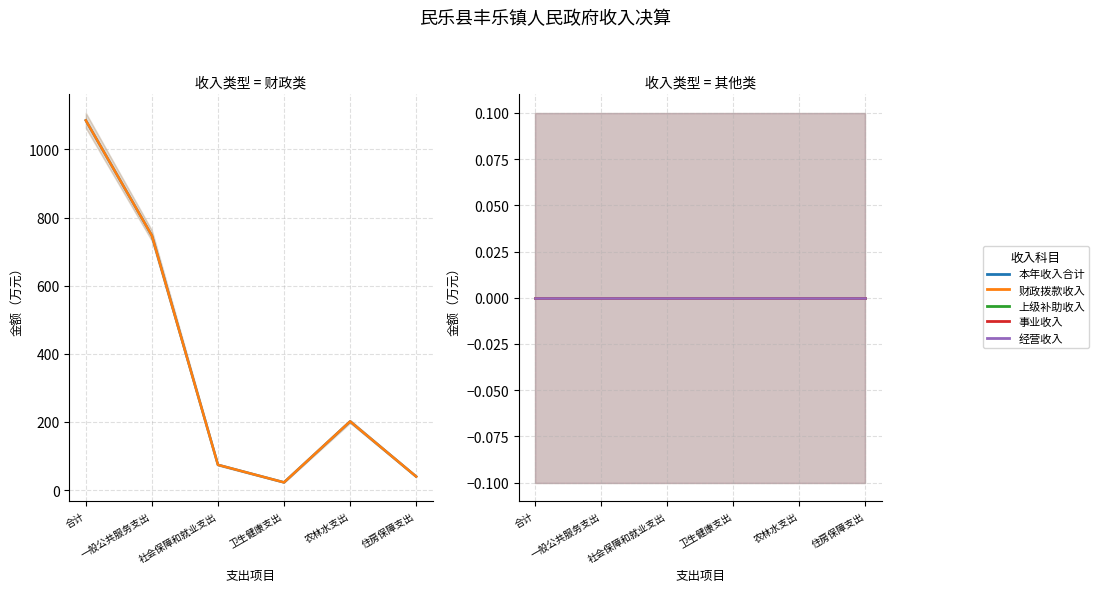

True or false: 本年收入合计 has a value of 22.7 at 卫生健康支出.

True